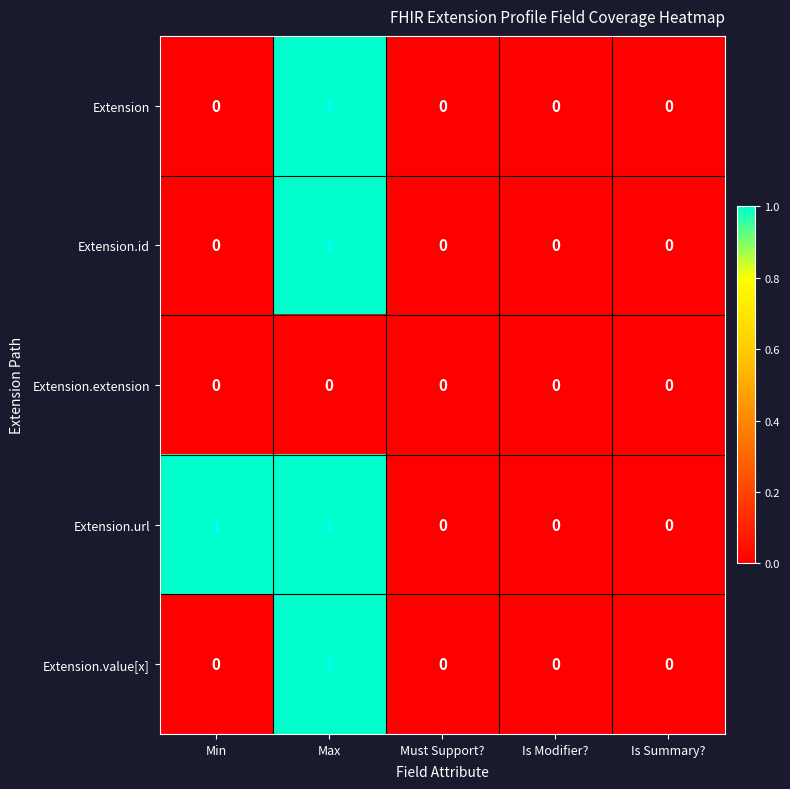

At which category is the sum across all series the highest?

Max